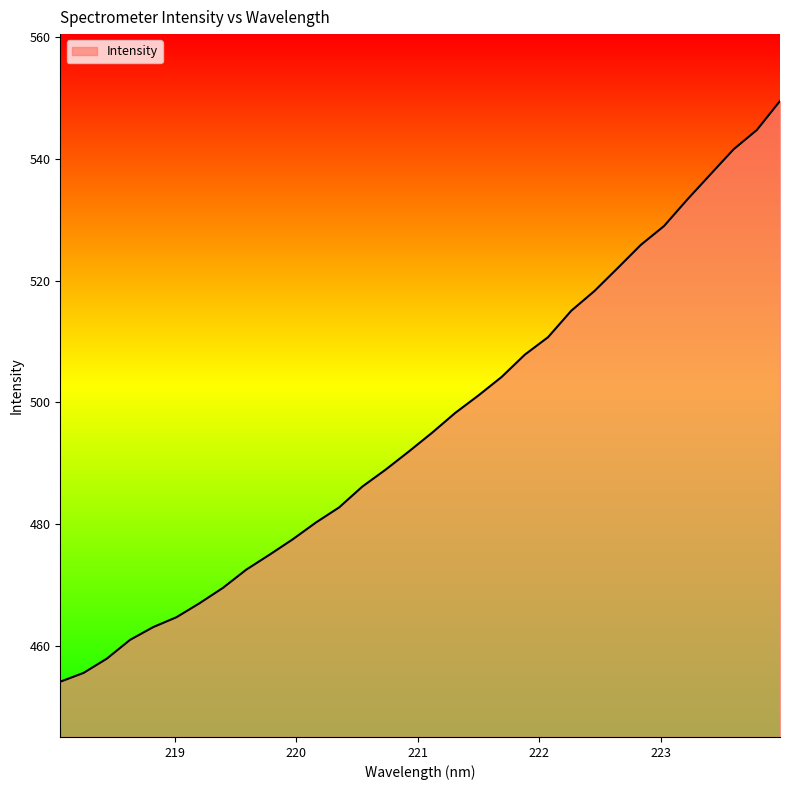

What is the smallest value displayed?

454.1